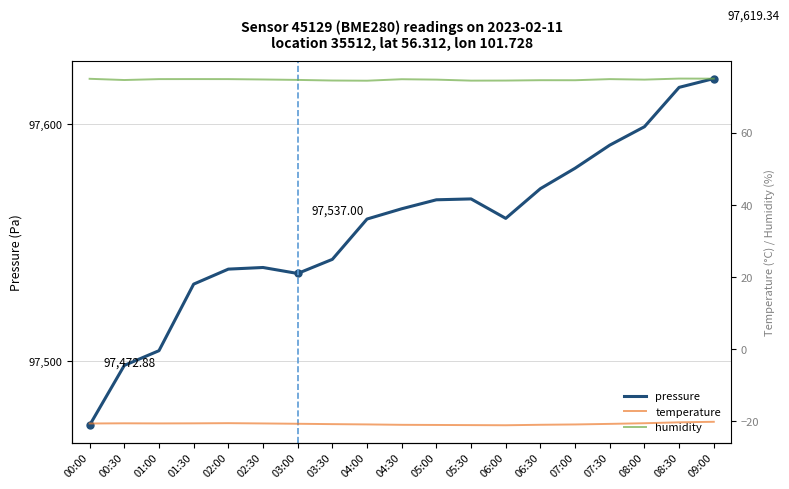

What is the difference between the pressure values at 02:30 and 05:30?

29.0